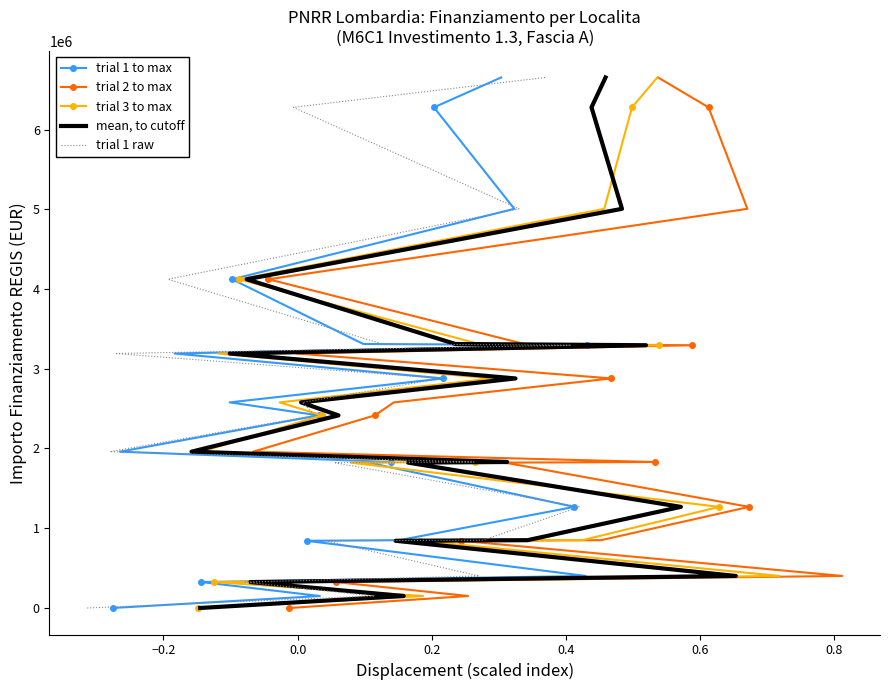

What is the highest value of the trial 1 to max series?

6652669.0